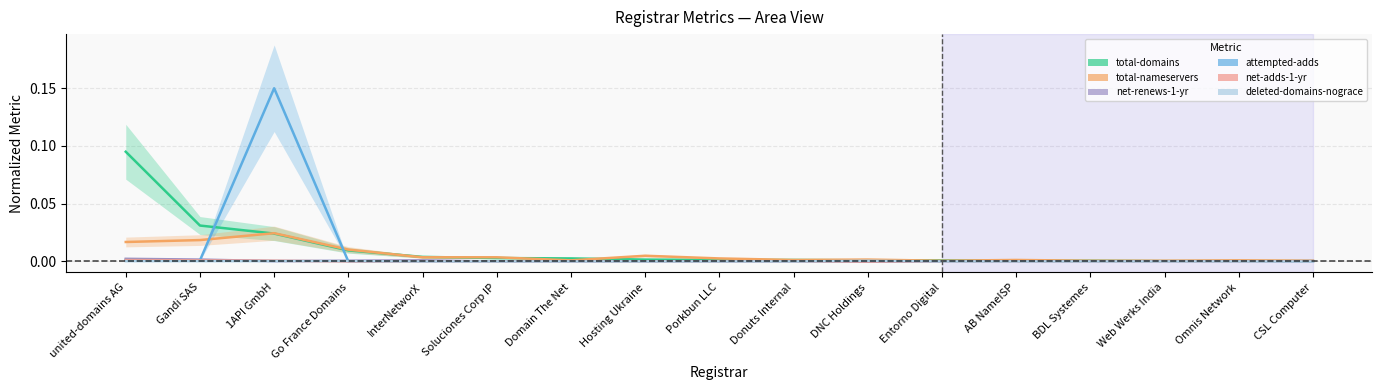

How many categories are shown in the chart?

17